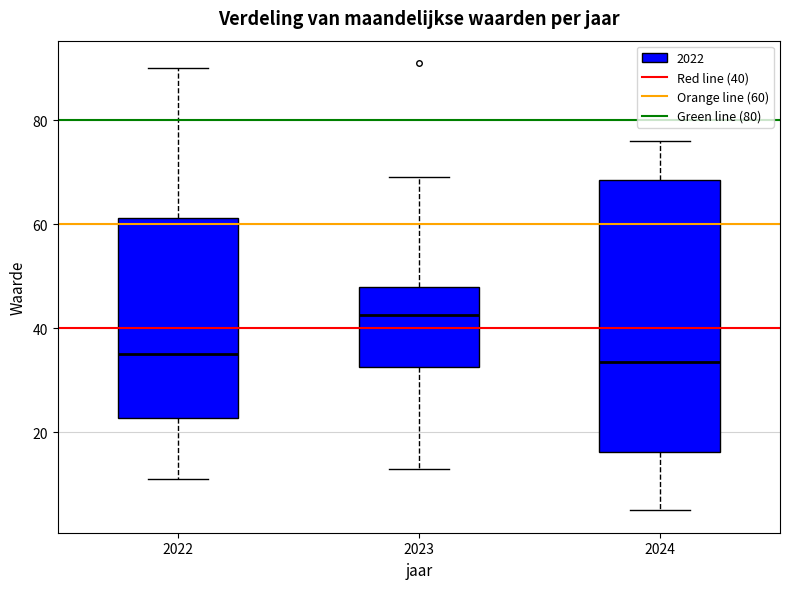

Comparing the boxes themselves (not the whiskers), which one is the tallest?

2024